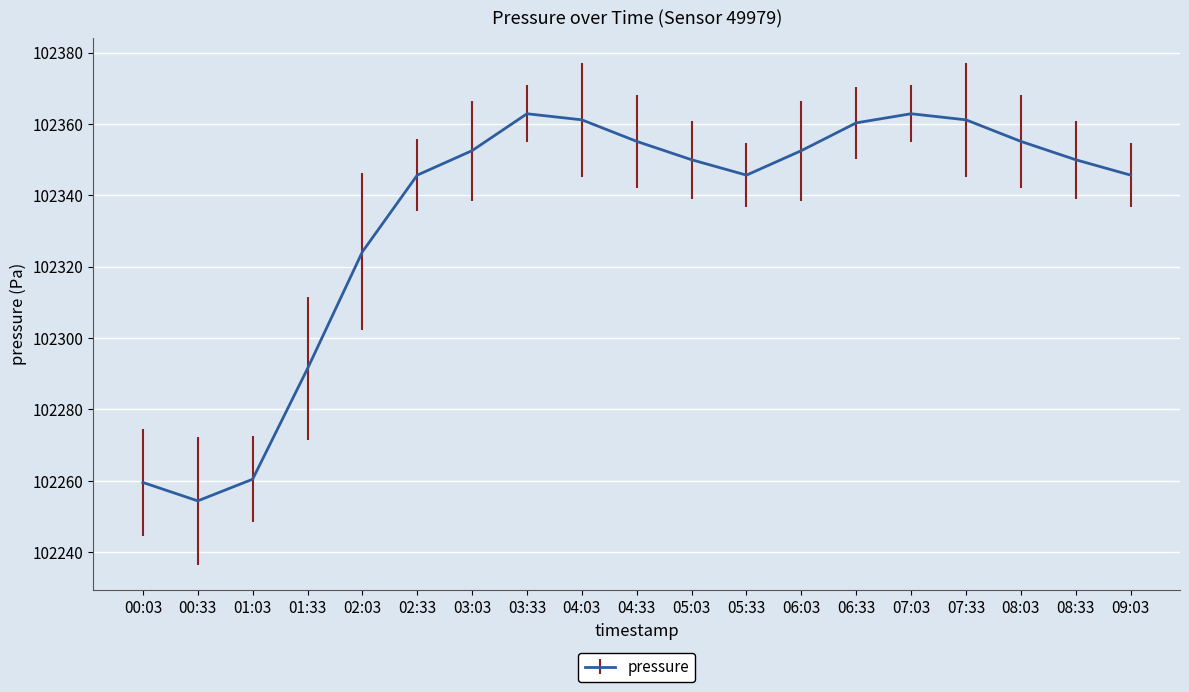

Reading left to right, transcribe all the data shown in this chart.

102259.5	102254.3	102260.4	102291.4	102324.1	102345.6	102352.5	102362.8	102361.1	102355.1	102349.9	102345.6	102352.5	102360.3	102362.8	102361.1	102355.1	102349.9	102345.6